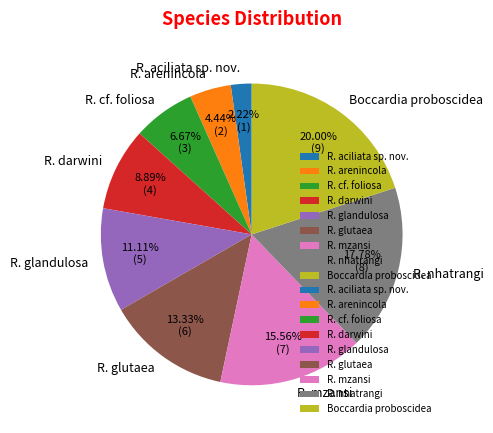

How many segments does this pie chart have?

9